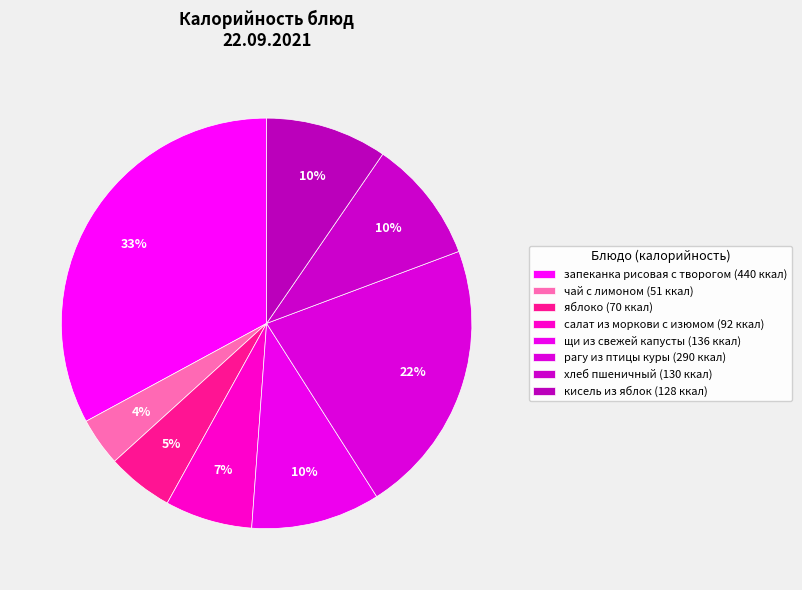

How many slices are in this pie chart?

8